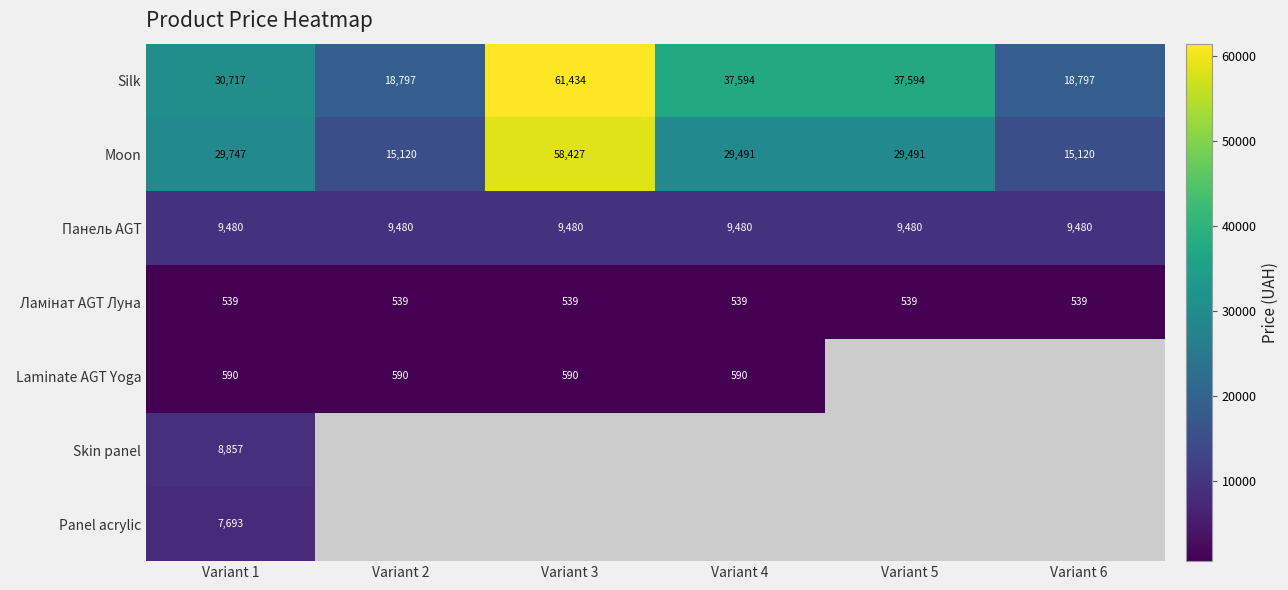

Which label corresponds to the smallest value in the chart?

Variant 1